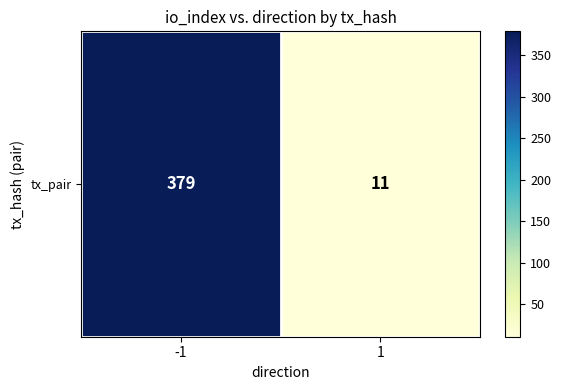

The chart shows a value of 11 at 1. True or false?

True